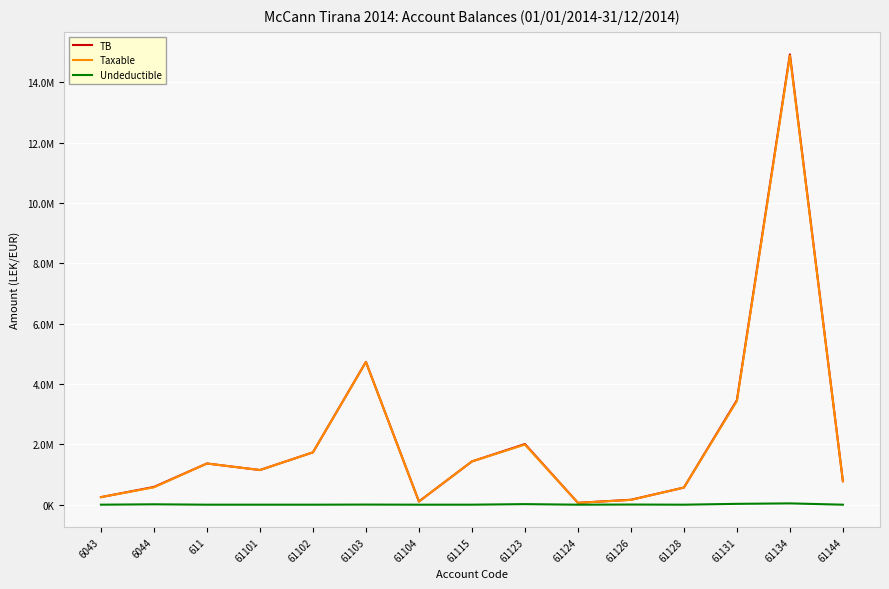

Reading left to right, what are all the values shown in this chart?

TB: 6043=250227.1	6044=588118.9	611=1366068.5	61101=1149043.7	61102=1735151.5	61103=4735066.9	61104=105900.0	61115=1434003.2	61123=2010362.2	61124=61813.2	61126=163090.0	61128=567460.5	61131=3465988.5	61134=14931158.8	61144=779642.1
Taxable: 6043=250227.1	6044=575296.9	611=1366068.5	61101=1149043.7	61102=1735151.5	61103=4731146.9	61104=105900.0	61115=1433753.2	61123=1991862.2	61124=61813.2	61126=157990.0	61128=567460.5	61131=3437988.5	61134=14887859.8	61144=779642.1
Undeductible: 6043=0.0	6044=12822.0	611=0.0	61101=0.0	61102=0.0	61103=3920.0	61104=0.0	61115=250.0	61123=18500.0	61124=0.0	61126=5100.0	61128=0.0	61131=28000.0	61134=43299.0	61144=0.0